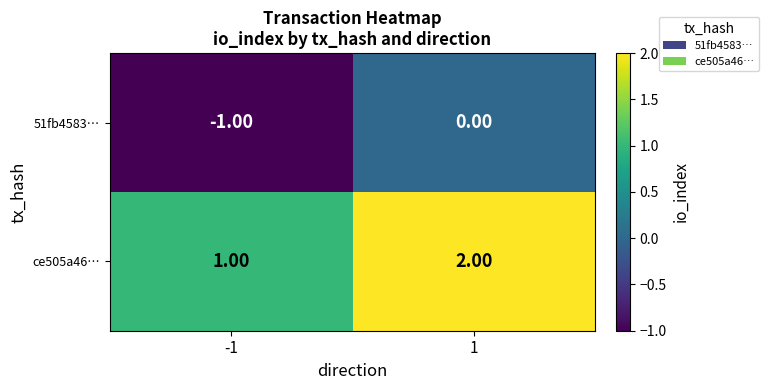

What is the sum of all ce505a46… values?

3